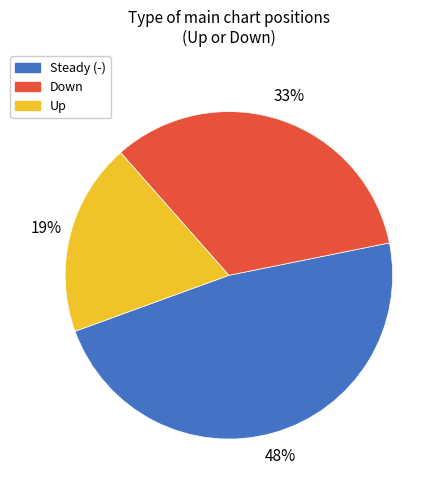

Is there any slice that represents more than half of the pie?

No